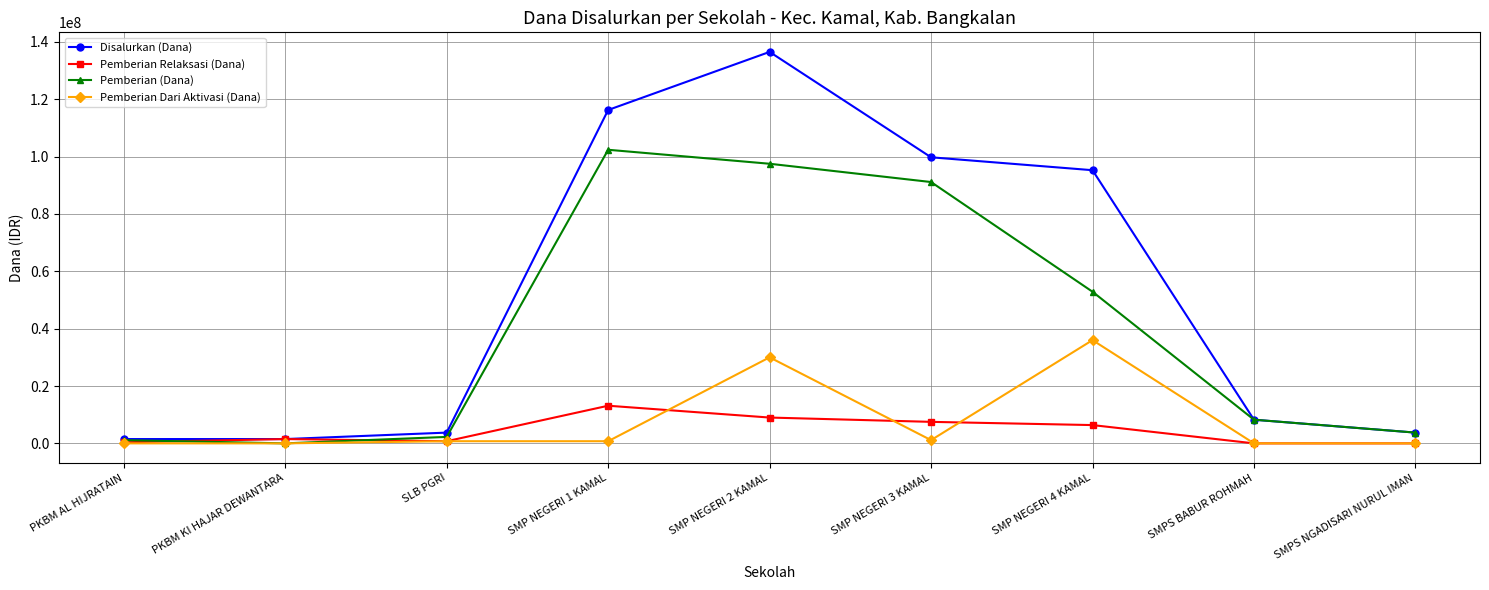

The value of Disalurkan (Dana) at SMP NEGERI 3 KAMAL is 99750000. True or false?

True